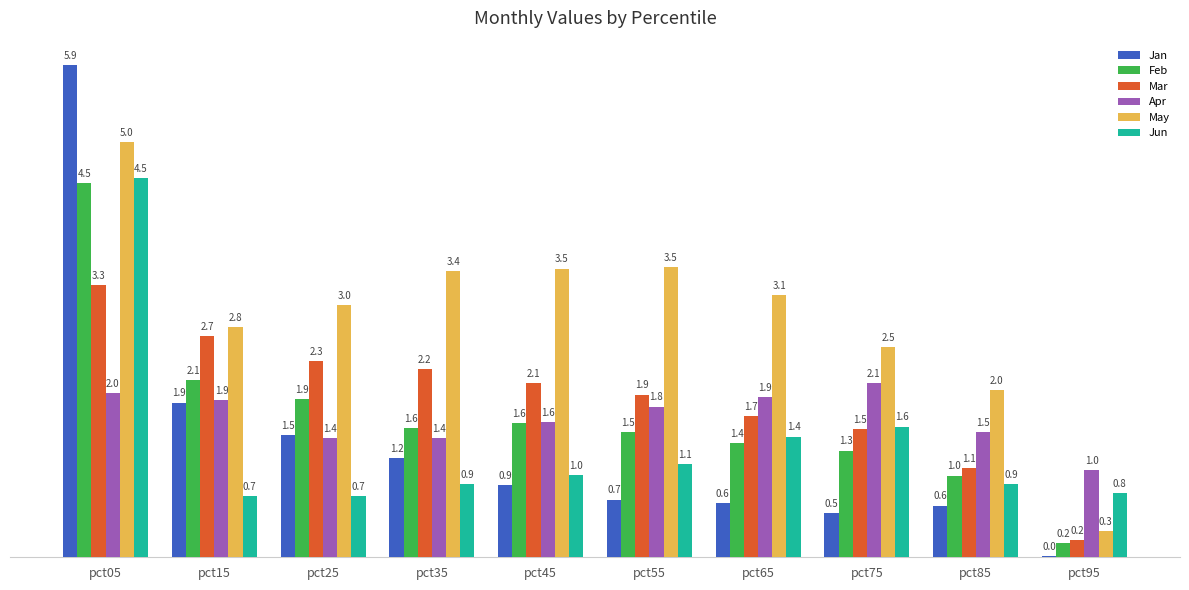

Read the Feb value at pct85.

1.0